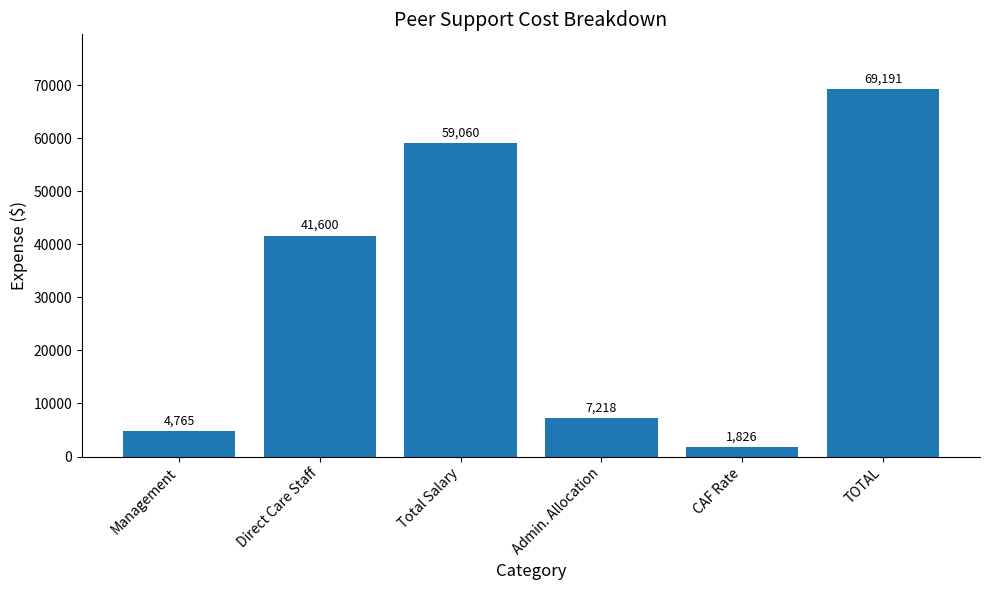

What is the approximate value at Direct Care Staff?

41600.0